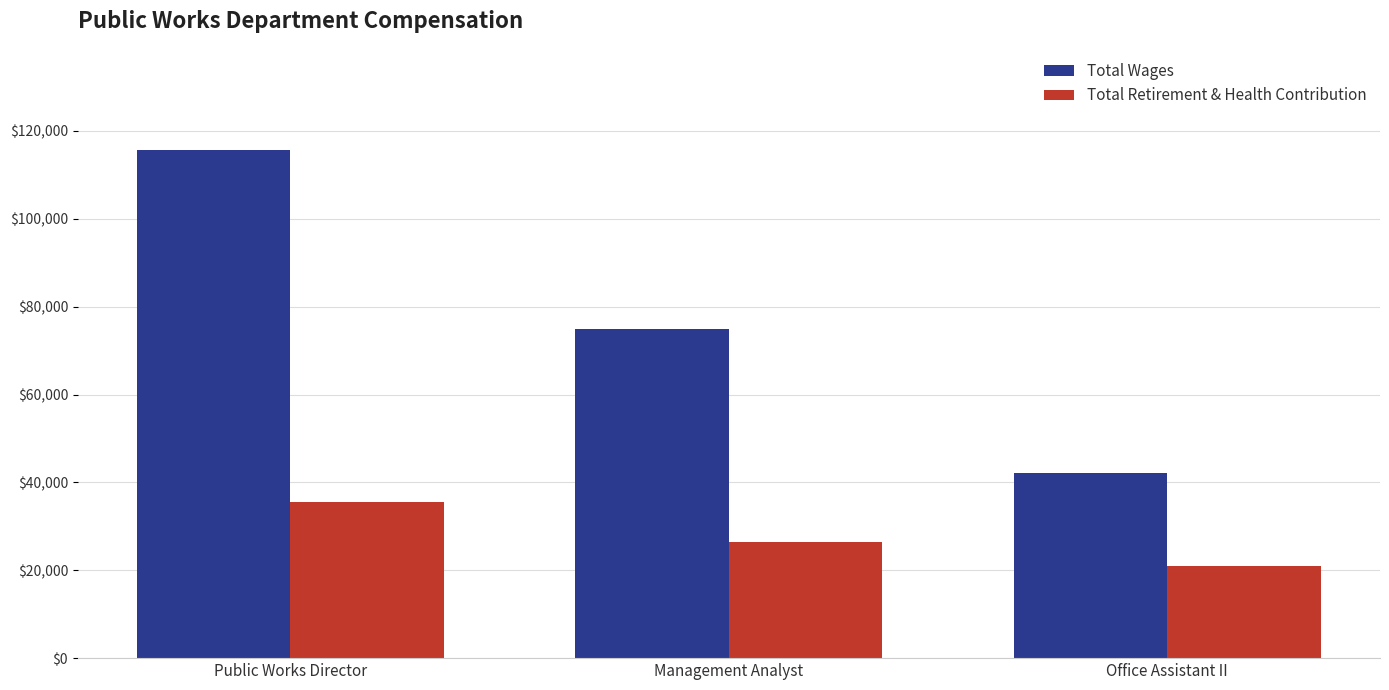

What is the label of the 2nd bar from the left?

Management Analyst